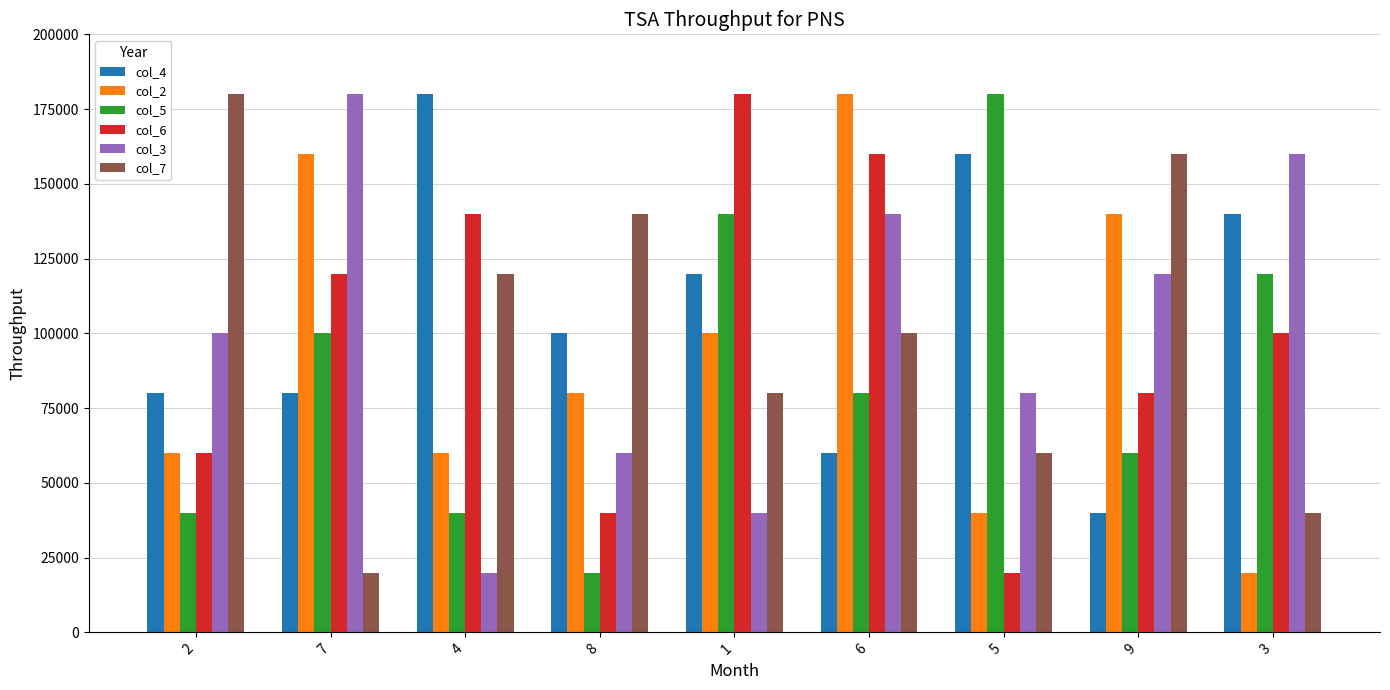

At how many categories does at least one series exceed 149456?

8